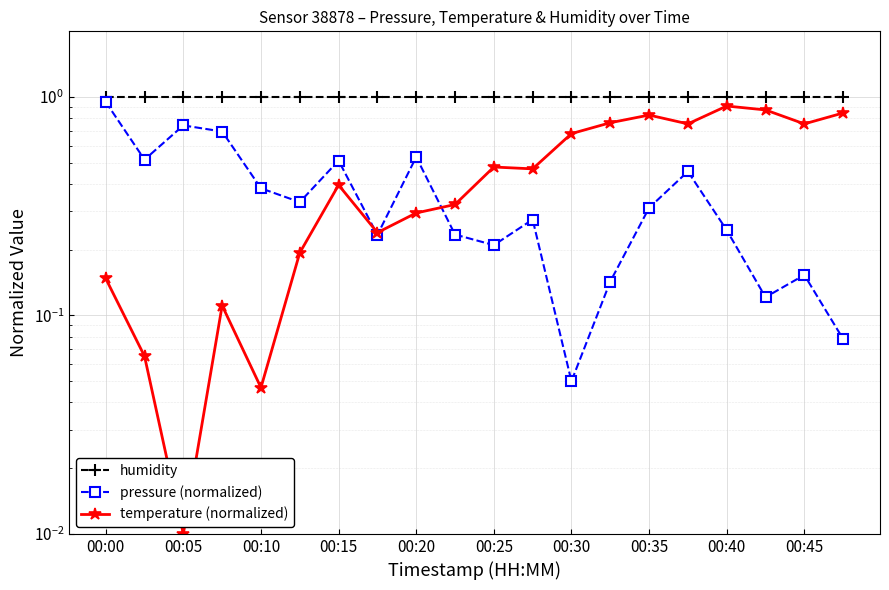

What are all the series names shown in the legend?

humidity, pressure (normalized), temperature (normalized)